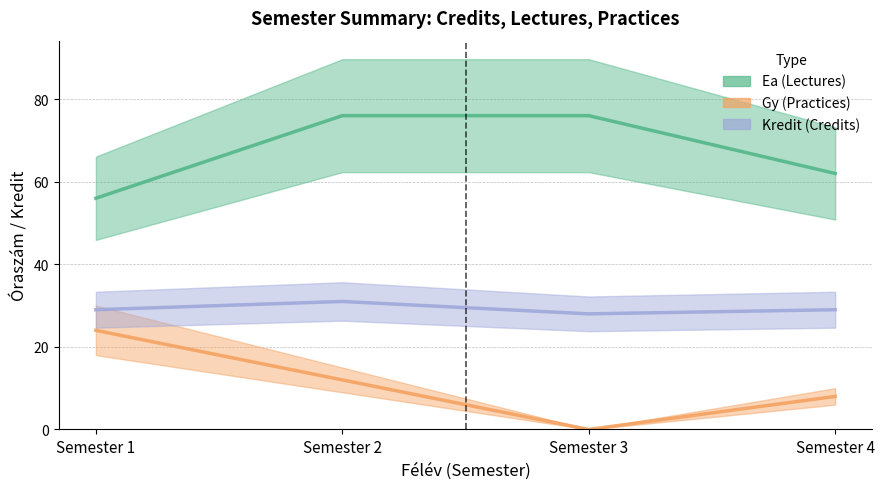

Is it true that Gy (Practices) equals 5 at Semester 4?

False